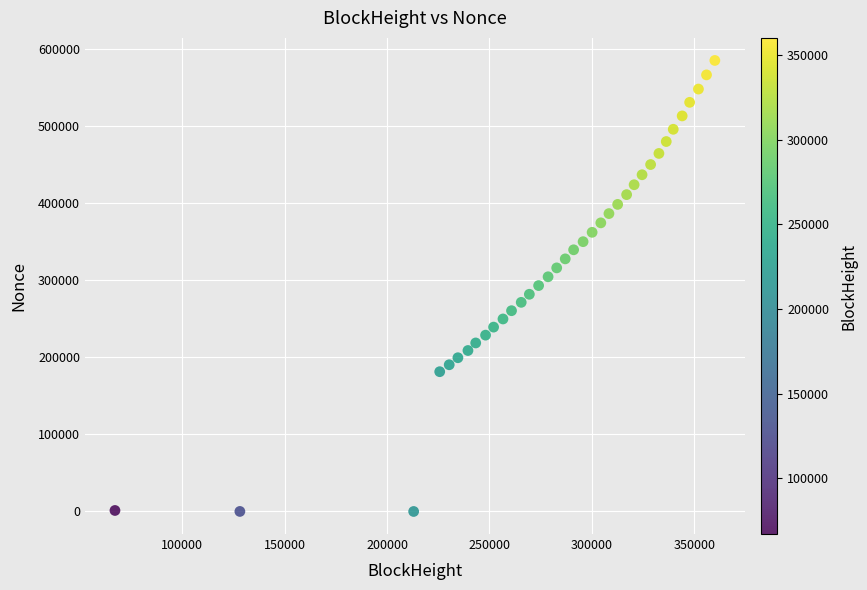

What is the range of X values (max minus min)?

292981